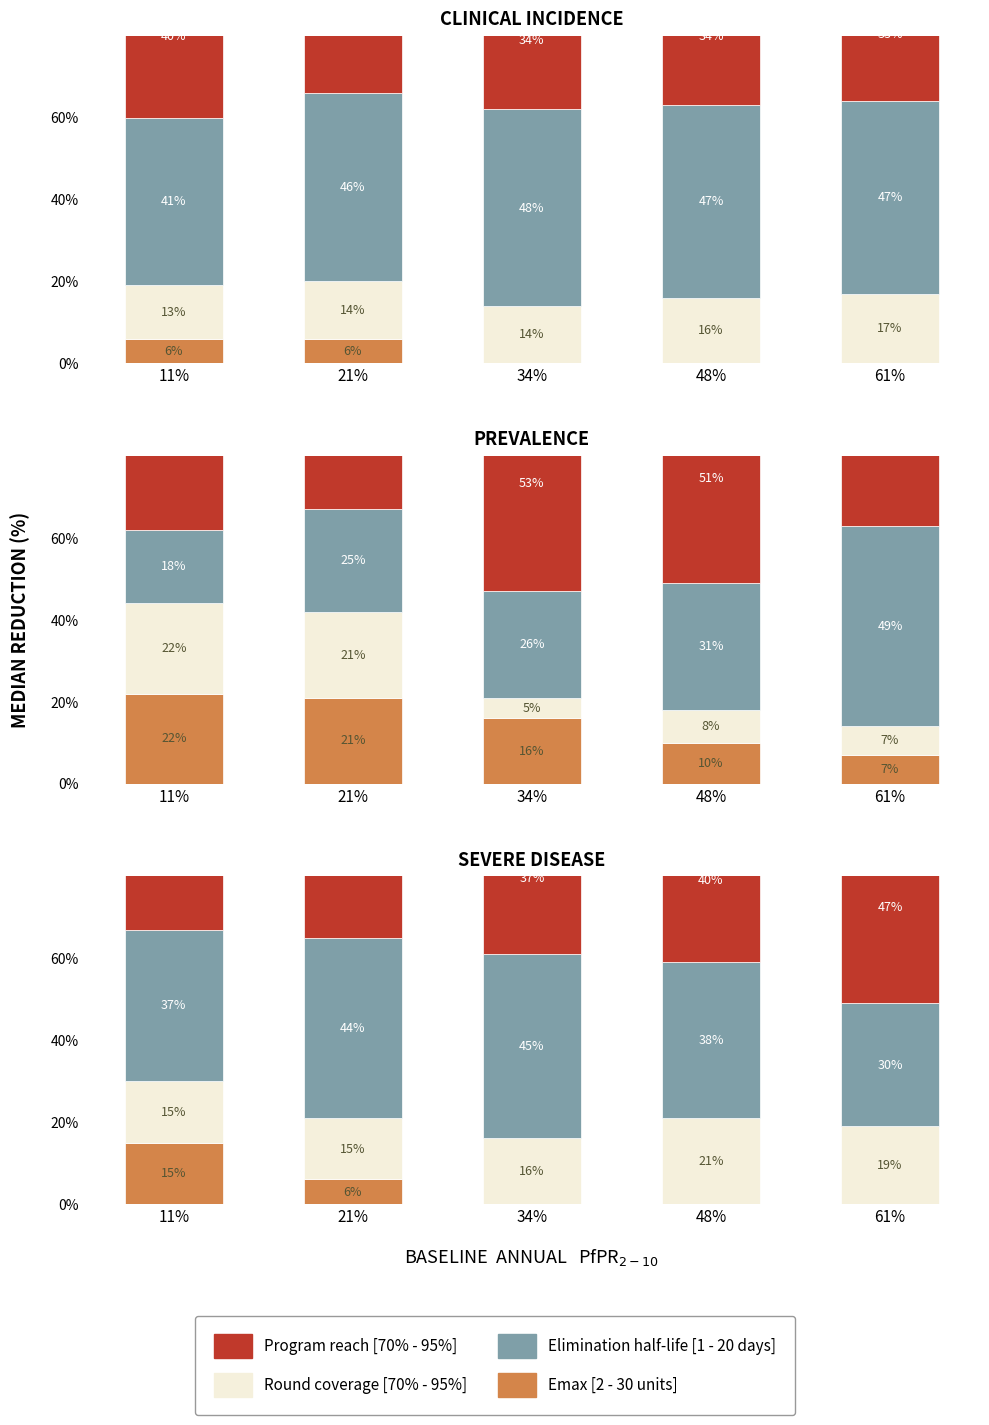

What is the approximate value of Program reach [70% - 95%] at 21%?

35